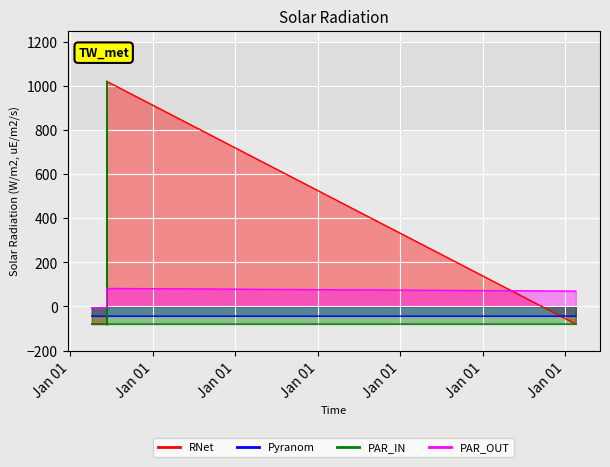

Which series has the largest range (max minus min)?

RNet